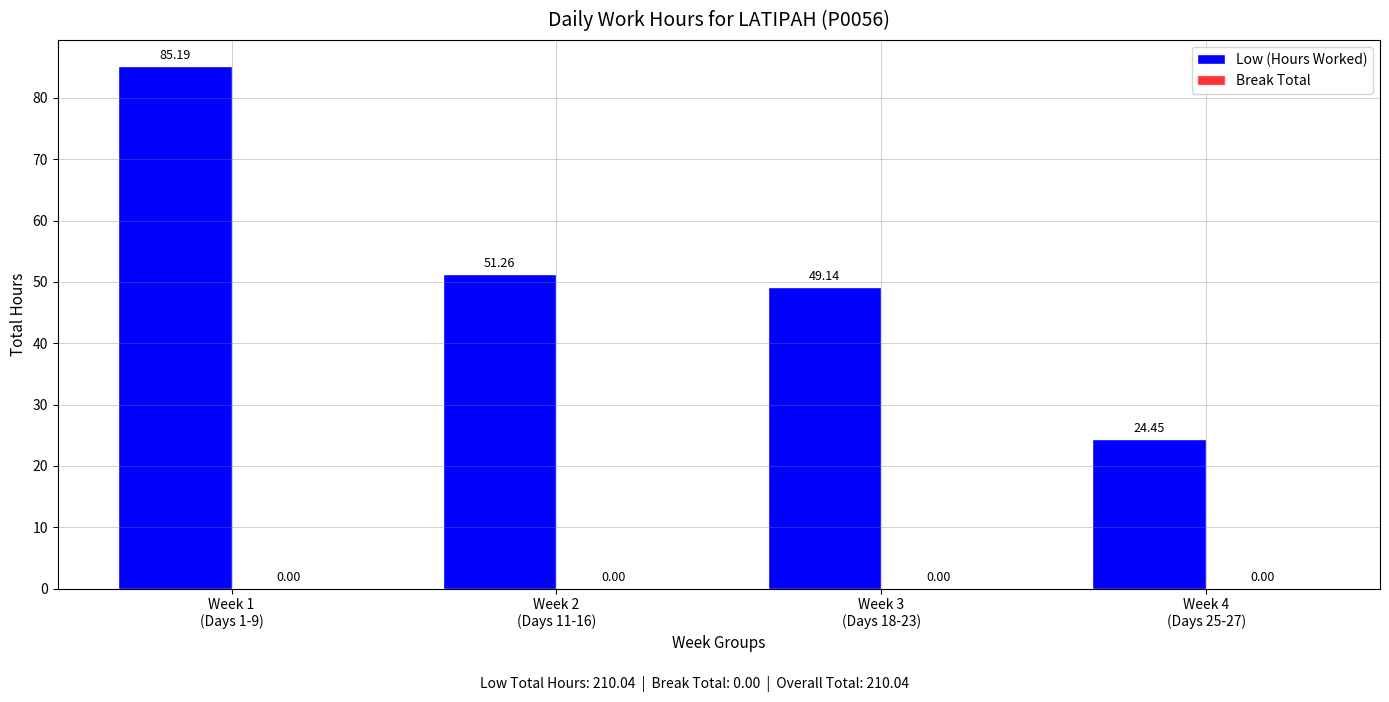

What is the difference between the second highest and minimum values?

26.8